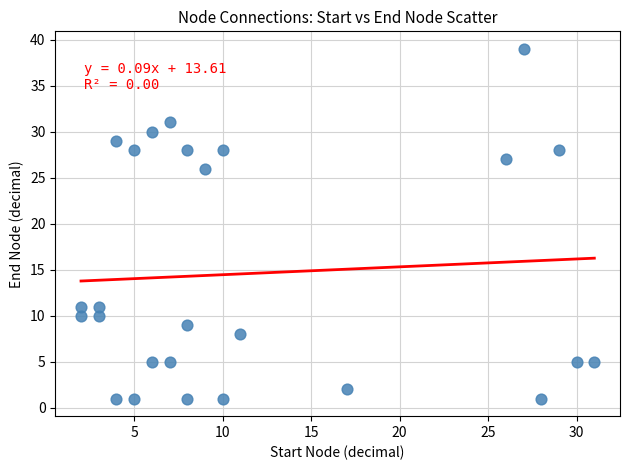

What is the range of Y values (max minus min)?

38